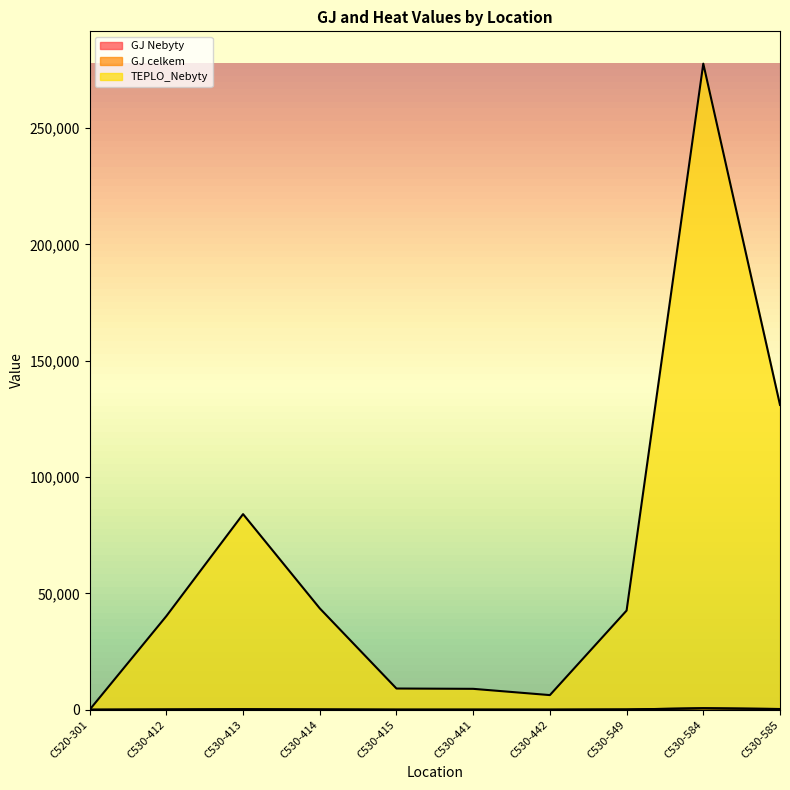

How many lines are shown in the chart?

3